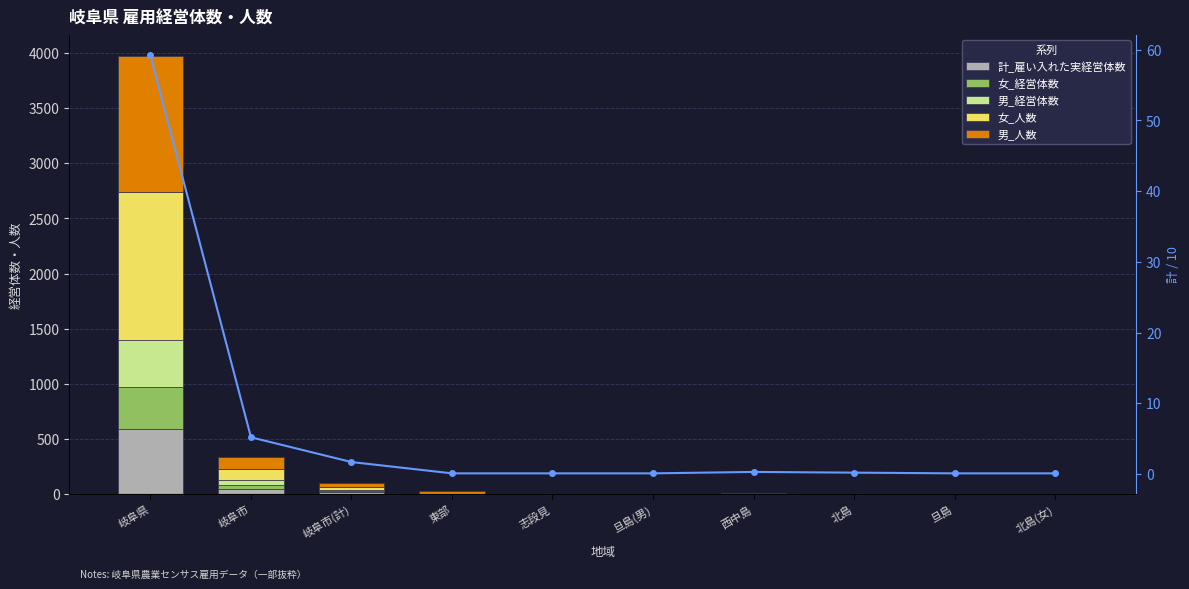

What is the label of the 9th bar from the left?

旦島